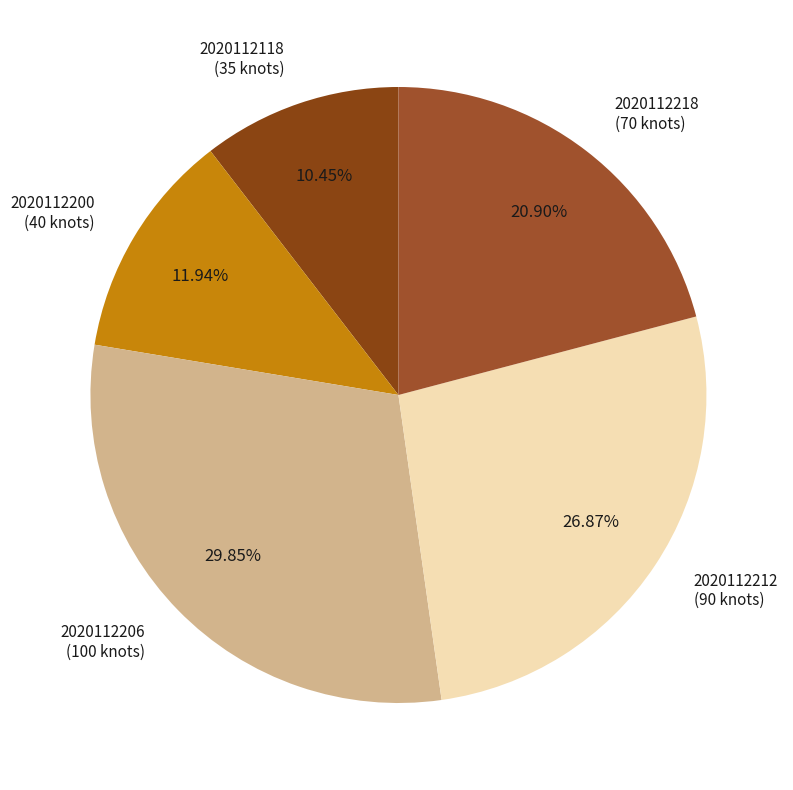

Rank the categories by value from lowest to highest.

2020112118, 2020112200, 2020112218, 2020112212, 2020112206